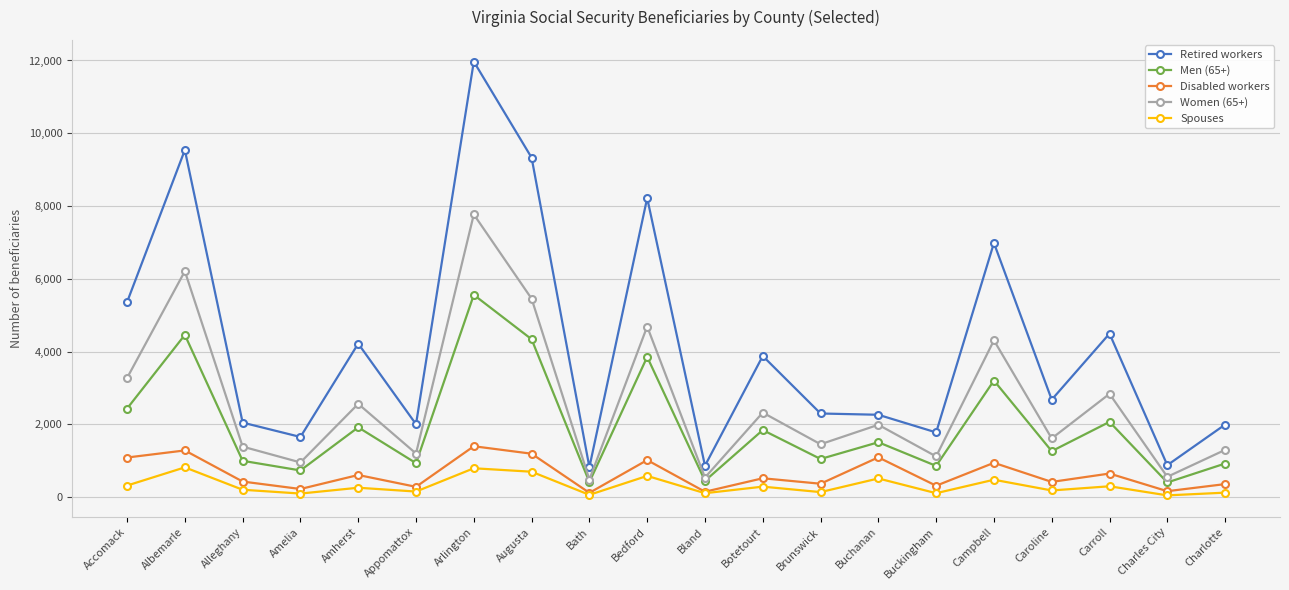

What is the value of the Retired workers point at the 14th from the left?

2265